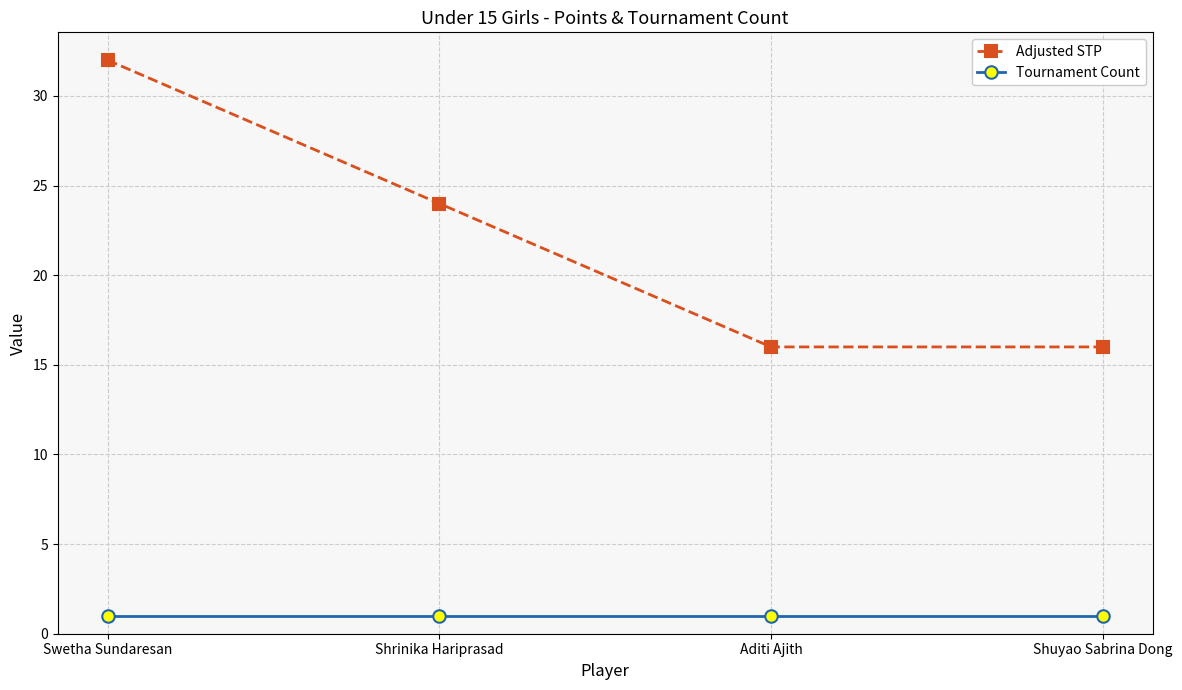

The value of Adjusted STP at Aditi Ajith is 9. True or false?

False